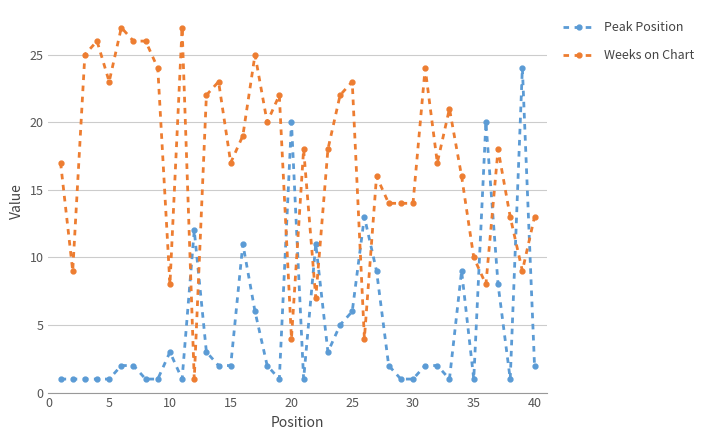

List the series in order of their overall mean, highest first.

Weeks on Chart, Peak Position